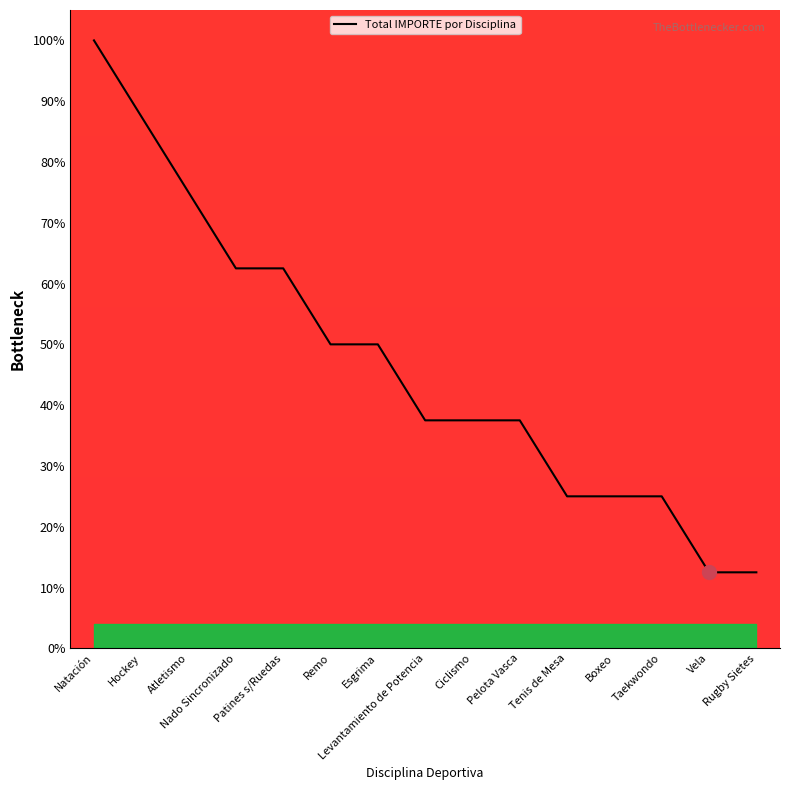

What is the smallest value displayed?

12.5